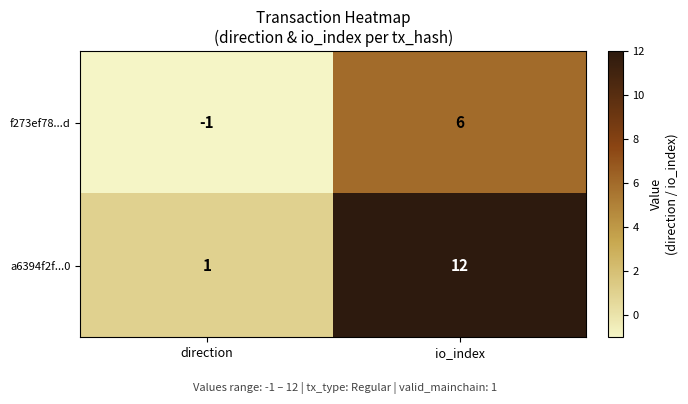

What is the sum of the a6394f2f...0 values at io_index and direction?

13